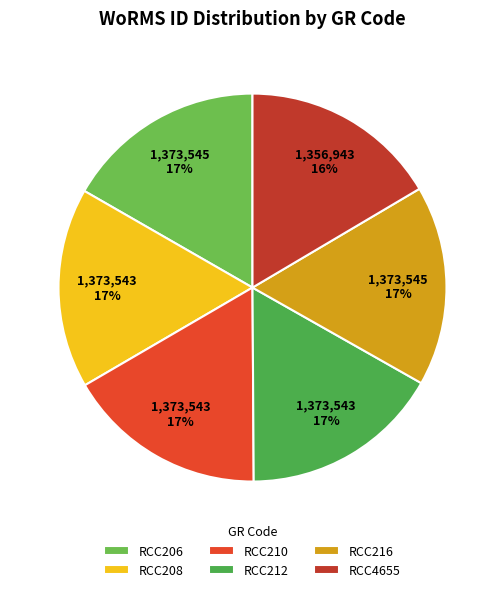

Which slice is the smallest?

RCC4655